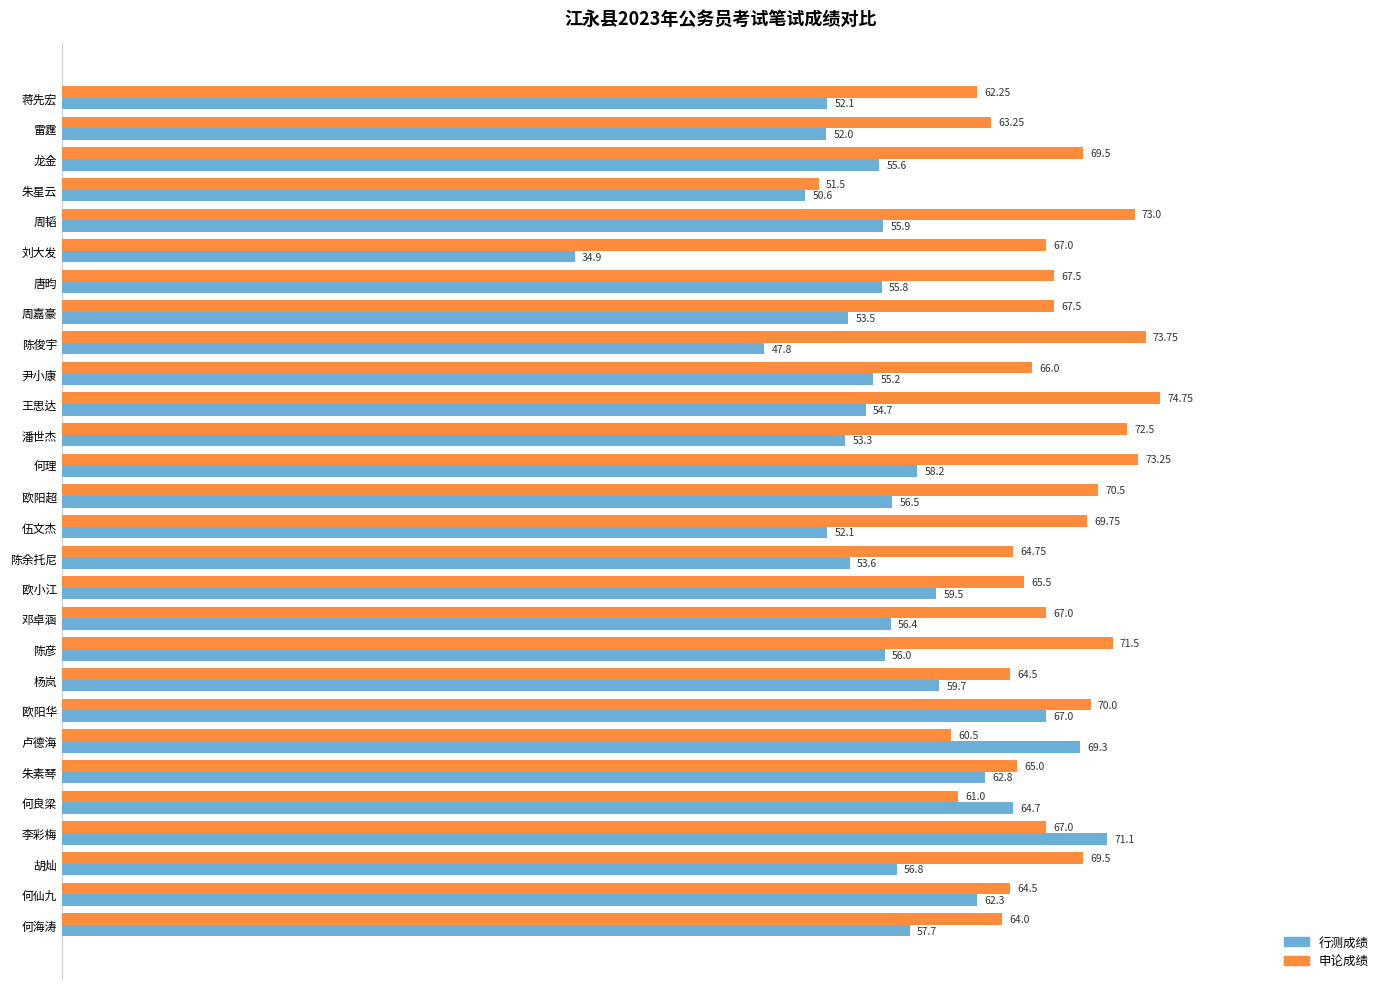

List the series in order of their overall mean, lowest first.

行测成绩, 申论成绩